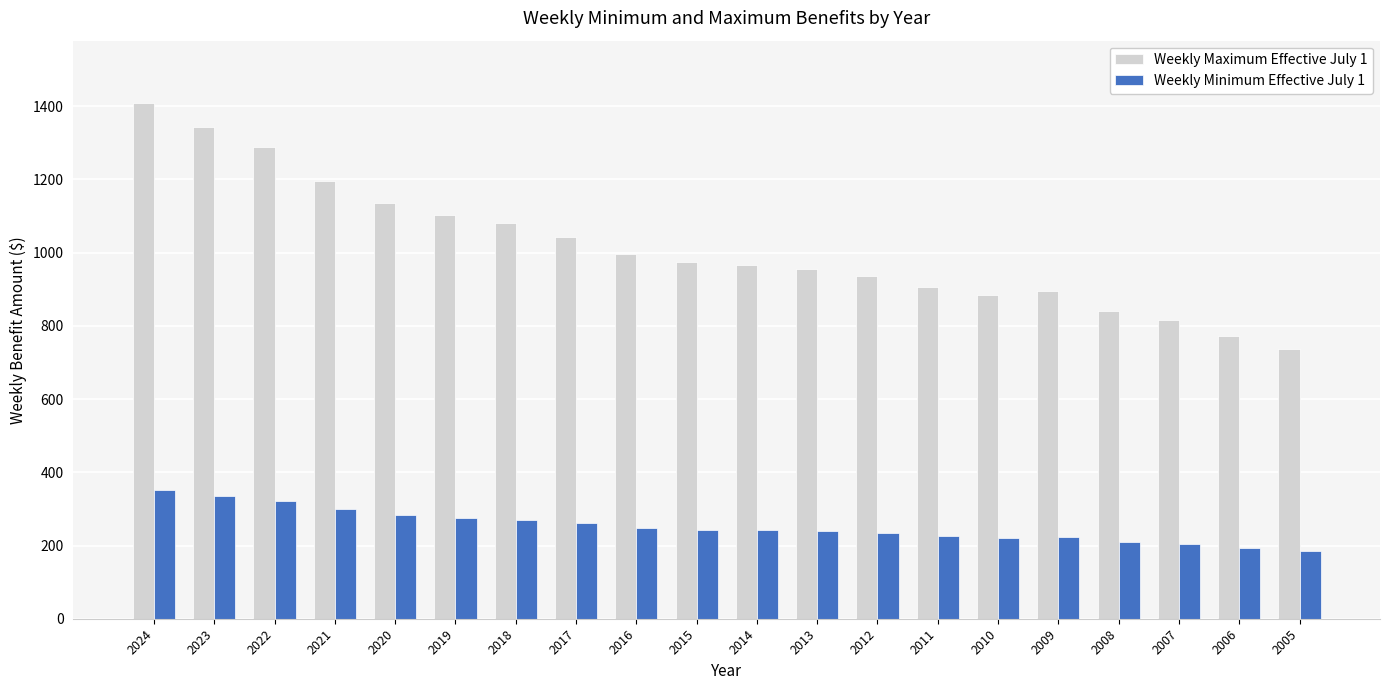

Count the number of categories in the chart.

20